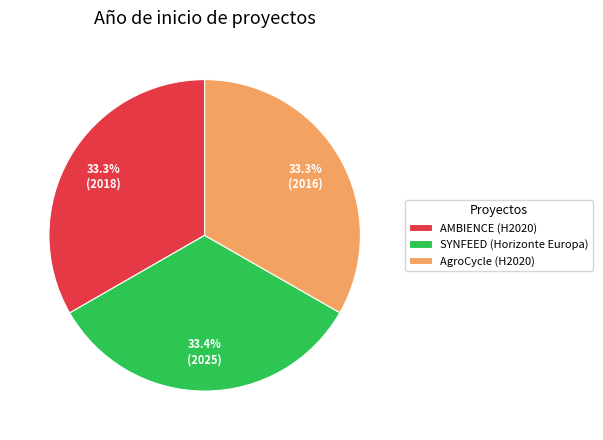

True or false: AgroCycle (H2020) accounts for 33% of the total.

True